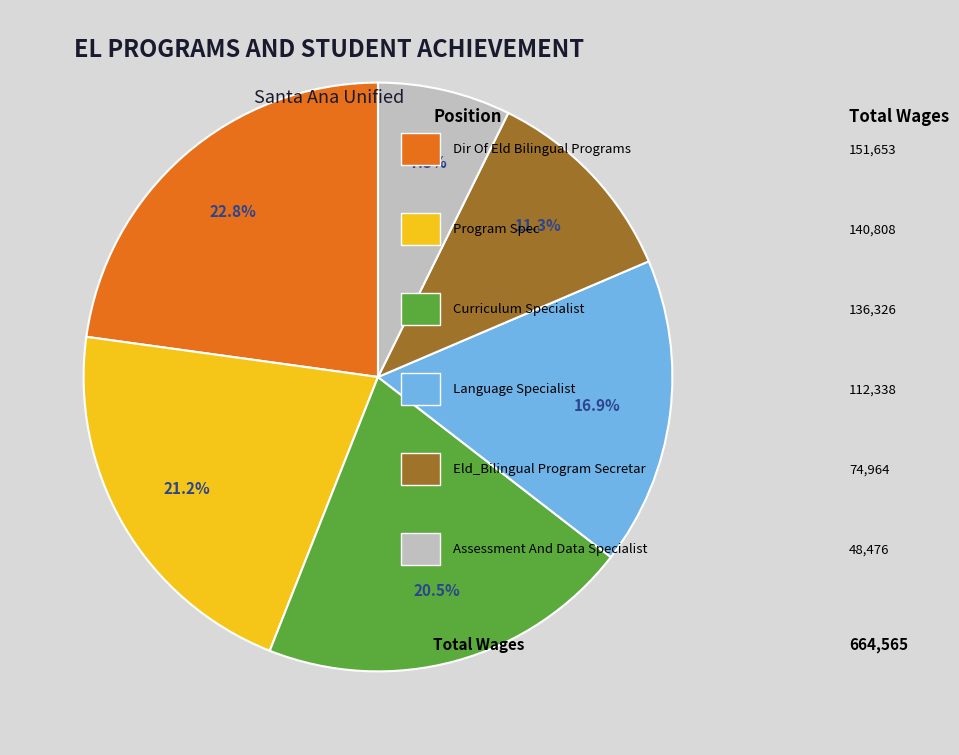

Is there a majority slice in this chart?

No